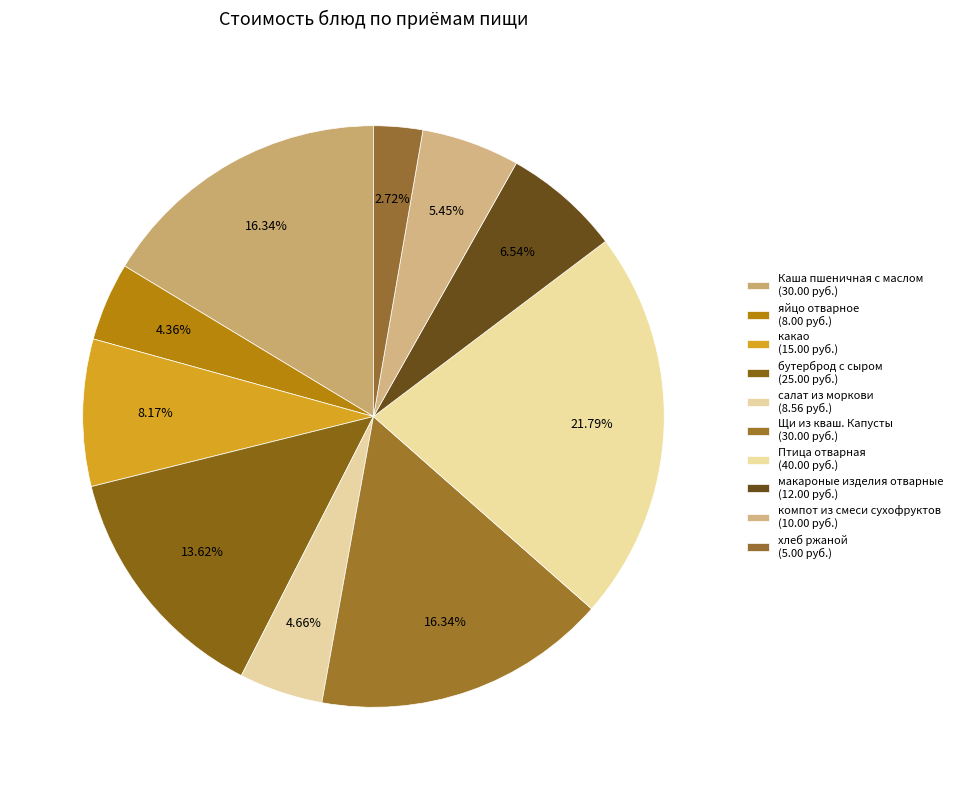

Which slice is the largest?

Птица отварная